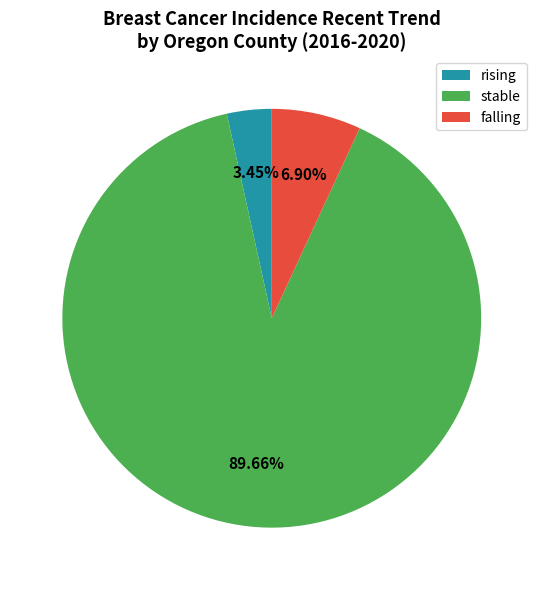

What is the majority slice?

stable